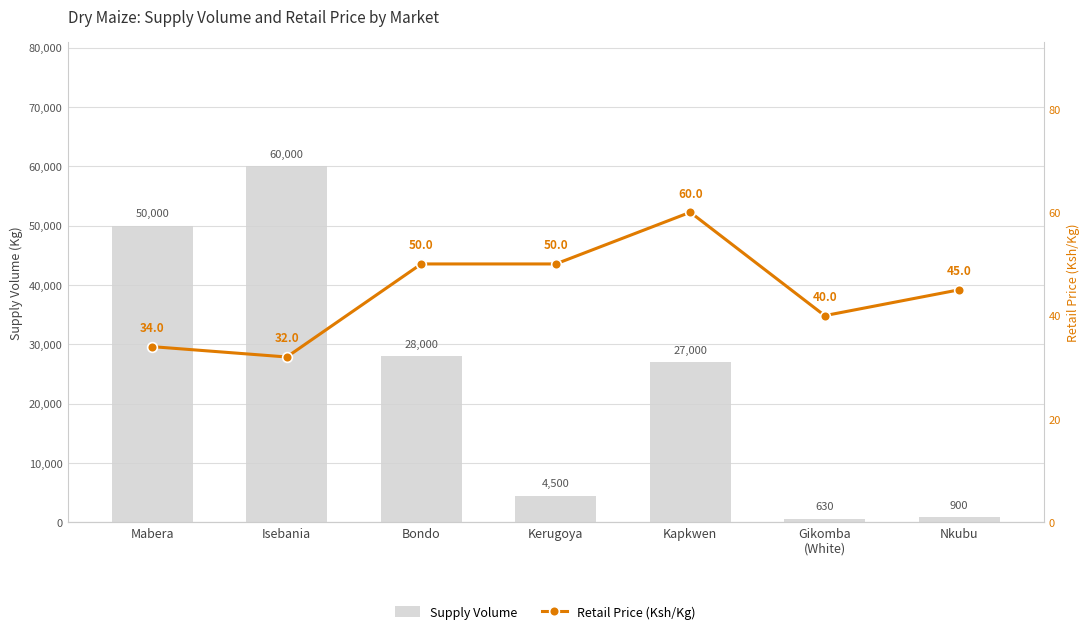

True or false: Supply Volume has a value of 50000 at Mabera.

True